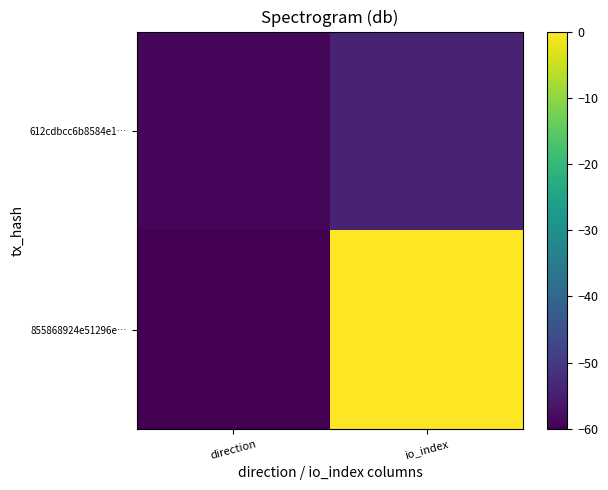

Rank the series by their average value, from highest to lowest.

855868924e51296e…, 612cdbcc6b8584e1…